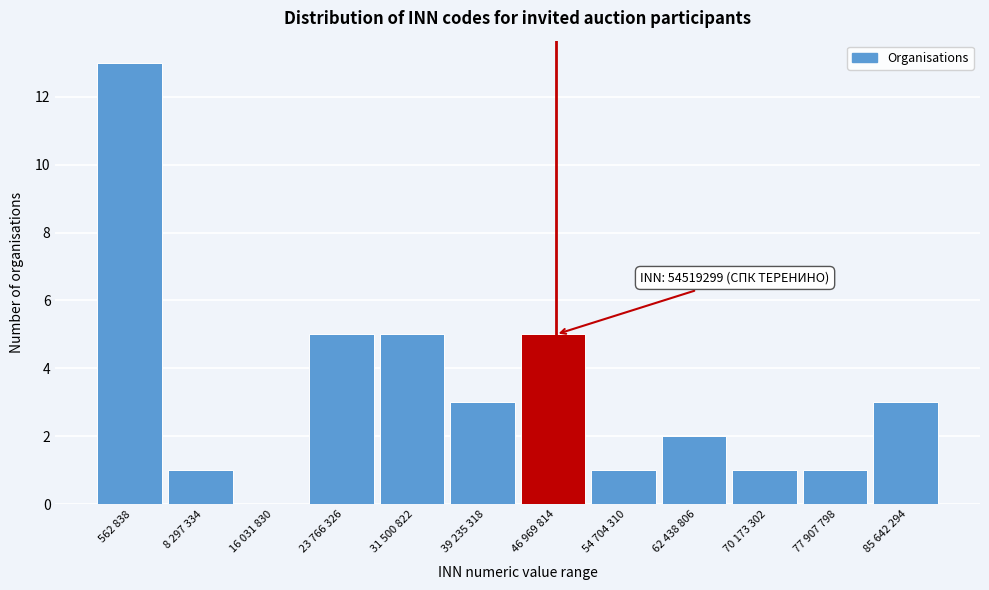

Reading right to left, list all the values displayed in this chart.

85 642 294=3	77 907 798=1	70 173 302=1	62 438 806=2	54 704 310=1	46 969 814=5	39 235 318=3	31 500 822=5	23 766 326=5	16 031 830=0	8 297 334=1	562 838=13